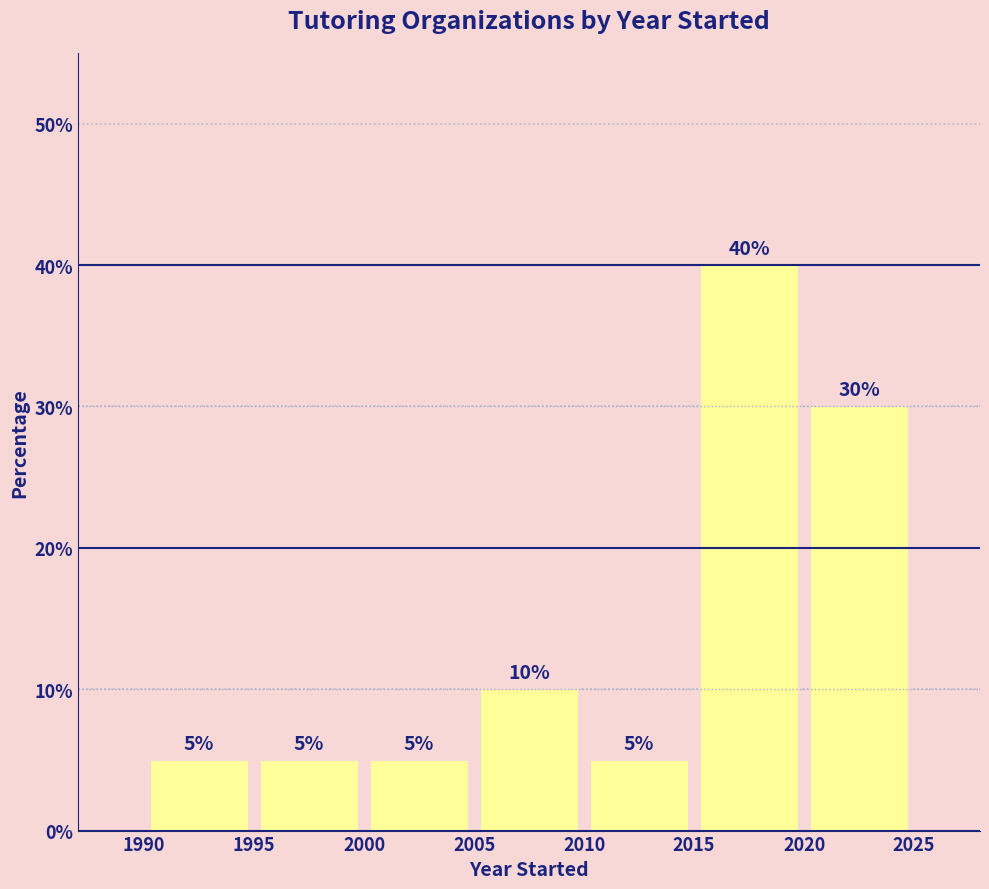

Over which range of the x-axis is the bar tallest?

2015 to 2020